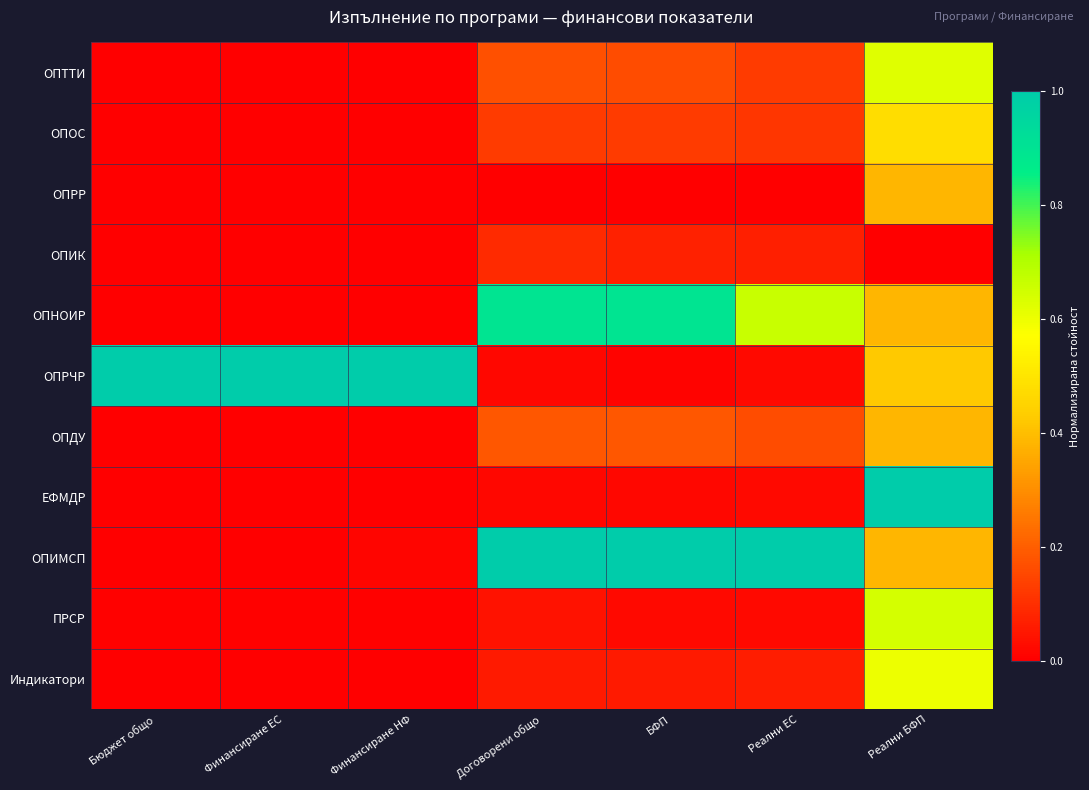

Reading left to right, what are all the values shown in this chart?

ОПТТИ: Бюджет общо=0.0	Финансиране ЕС=0.0	Финансиране НФ=0.0	Договорени общо=0.2	БФП=0.2	Реални ЕС=0.1	Реални БФП=0.6
ОПОС: Бюджет общо=0.0	Финансиране ЕС=0.0	Финансиране НФ=0.0	Договорени общо=0.1	БФП=0.1	Реални ЕС=0.1	Реални БФП=0.5
ОПРР: Бюджет общо=0.0	Финансиране ЕС=0.0	Финансиране НФ=0.0	Договорени общо=0.0	БФП=0.0	Реални ЕС=0.0	Реални БФП=0.4
ОПИК: Бюджет общо=0.0	Финансиране ЕС=0.0	Финансиране НФ=0.0	Договорени общо=0.1	БФП=0.1	Реални ЕС=0.1	Реални БФП=0.0
ОПНОИР: Бюджет общо=0.0	Финансиране ЕС=0.0	Финансиране НФ=0.0	Договорени общо=0.9	БФП=0.9	Реални ЕС=0.7	Реални БФП=0.4
ОПРЧР: Бюджет общо=1.0	Финансиране ЕС=1.0	Финансиране НФ=1.0	Договорени общо=0.0	БФП=0.0	Реални ЕС=0.0	Реални БФП=0.4
ОПДУ: Бюджет общо=0.0	Финансиране ЕС=0.0	Финансиране НФ=0.0	Договорени общо=0.2	БФП=0.2	Реални ЕС=0.2	Реални БФП=0.4
ЕФМДР: Бюджет общо=0.0	Финансиране ЕС=0.0	Финансиране НФ=0.0	Договорени общо=0.0	БФП=0.0	Реални ЕС=0.0	Реални БФП=1.0
ОПИМСП: Бюджет общо=0.0	Финансиране ЕС=0.0	Финансиране НФ=0.0	Договорени общо=1.0	БФП=1.0	Реални ЕС=1.0	Реални БФП=0.4
ПРСР: Бюджет общо=0.0	Финансиране ЕС=0.0	Финансиране НФ=0.0	Договорени общо=0.0	БФП=0.0	Реални ЕС=0.0	Реални БФП=0.6
Индикатори: Бюджет общо=0.0	Финансиране ЕС=0.0	Финансиране НФ=0.0	Договорени общо=0.1	БФП=0.1	Реални ЕС=0.1	Реални БФП=0.6